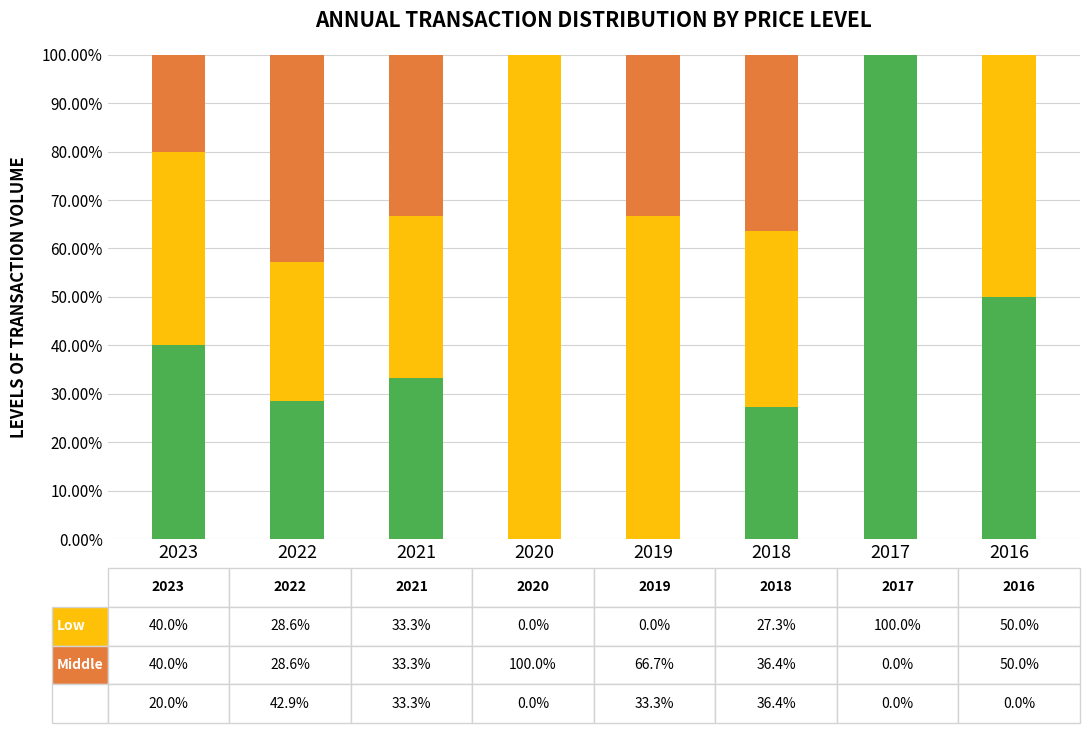

Are the bars horizontal?

No